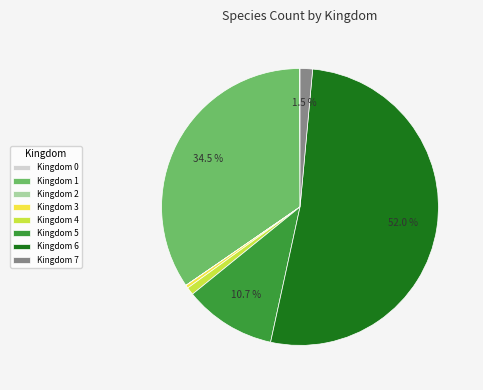

Approximately how many times larger is the value at Kingdom 5 compared to Kingdom 1?

0.3